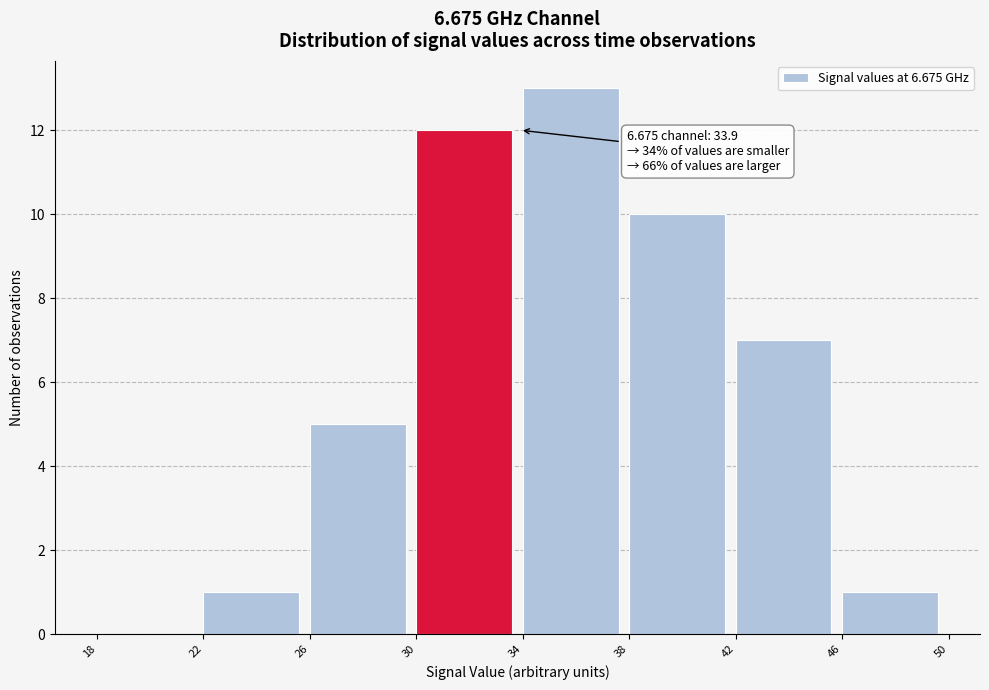

Which range on the x-axis has the tallest bar?

34 to 38